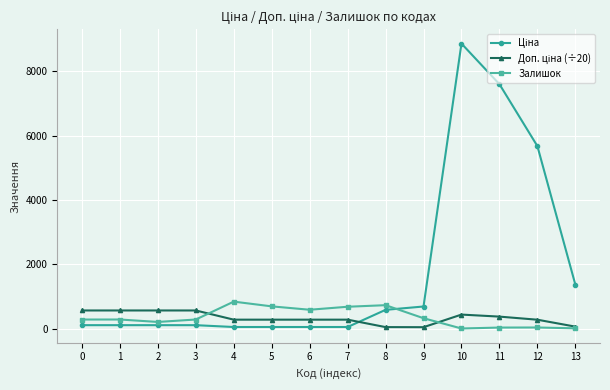

What is the sum of the Залишок values at 3 and 0?

579.0